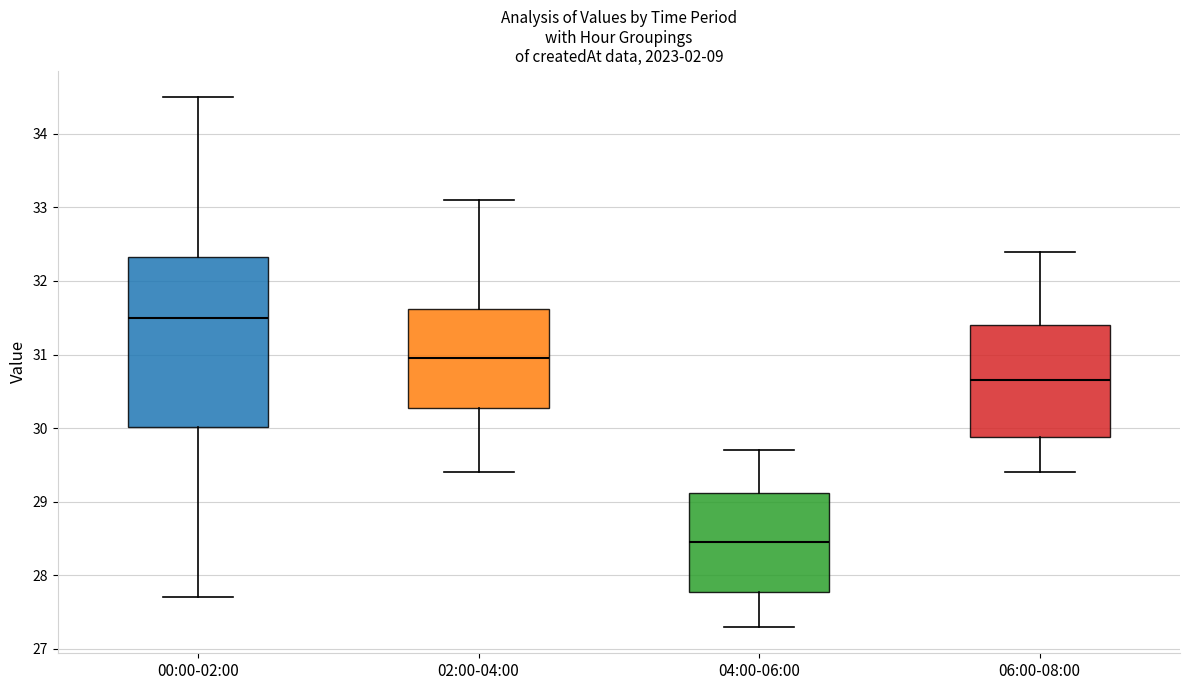

Reading left to right, transcribe this box plot: for each box, give where its median line is, the range the box spans, and where its two whiskers end, as read against the y-axis. The values are not printed on the chart, so give them approximately, as read against the axis.

00:00-02:00: median 31.5, box 30.0 to 32.3, whiskers 27.7 to 34.5
02:00-04:00: median 31.0, box 30.3 to 31.6, whiskers 29.4 to 33.1
04:00-06:00: median 28.5, box 27.8 to 29.1, whiskers 27.3 to 29.7
06:00-08:00: median 30.7, box 29.9 to 31.4, whiskers 29.4 to 32.4